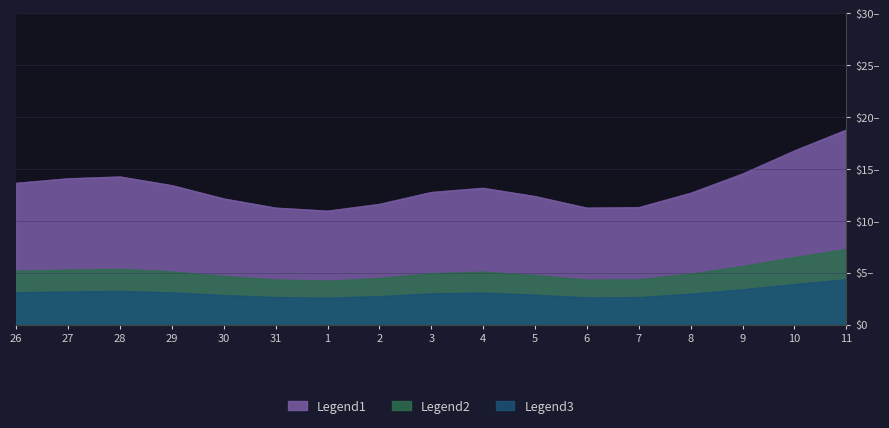

What are all the series names shown in the legend?

Legend1, Legend2, Legend3